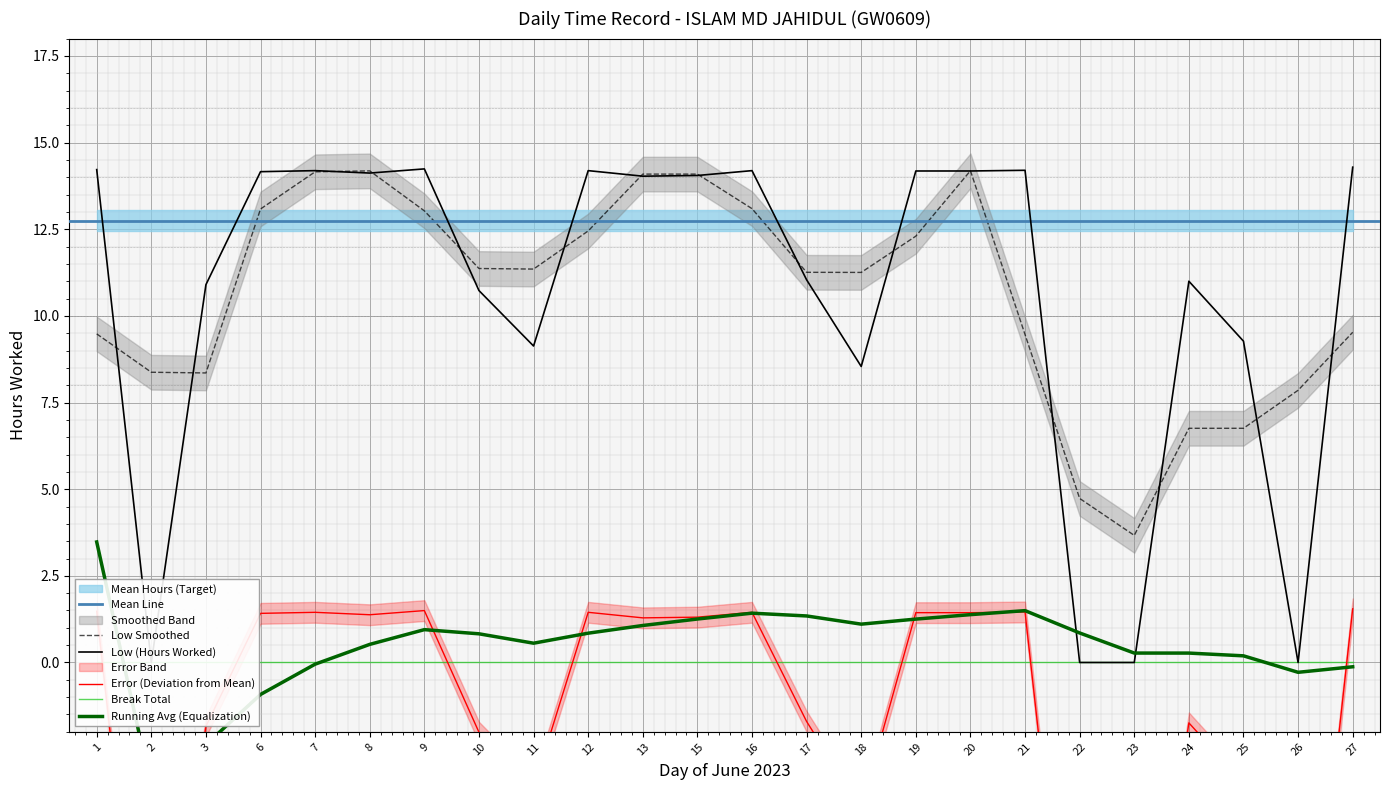

Reading left to right, extract all data points from this chart.

14.2	0.0	10.9	14.2	14.2	14.1	14.2	10.7	9.1	14.2	14.0	14.1	14.2	11.0	8.5	14.2	14.2	14.2	0.0	0.0	11.0	9.3	0.0	14.3